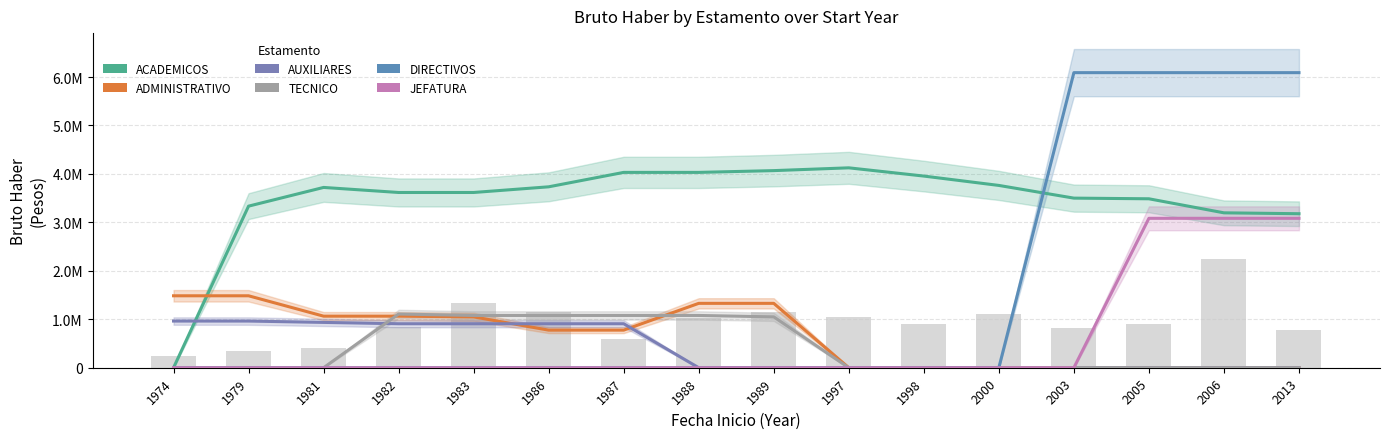

The value of ADMINISTRATIVO at 1986 is 254410.1. True or false?

False